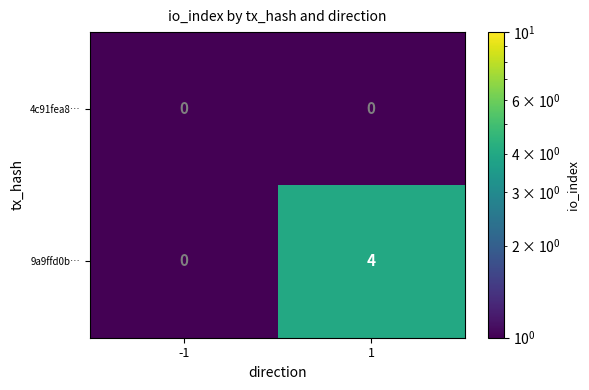

What is the greatest value displayed?

4